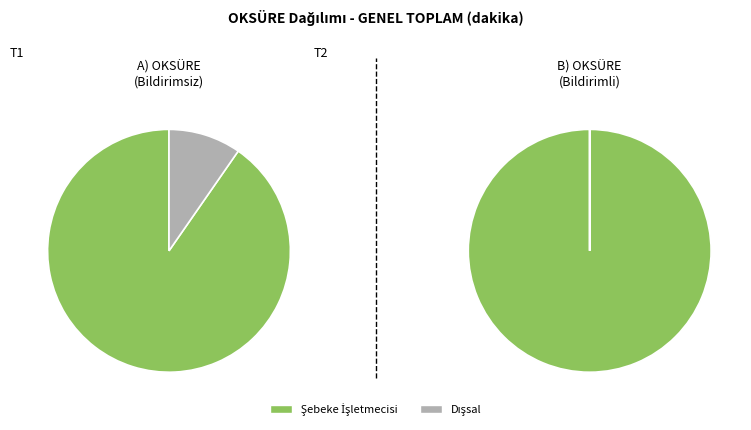

The Dağıtım-OG / Dışsal slice represents 16% of the pie. True or false?

False